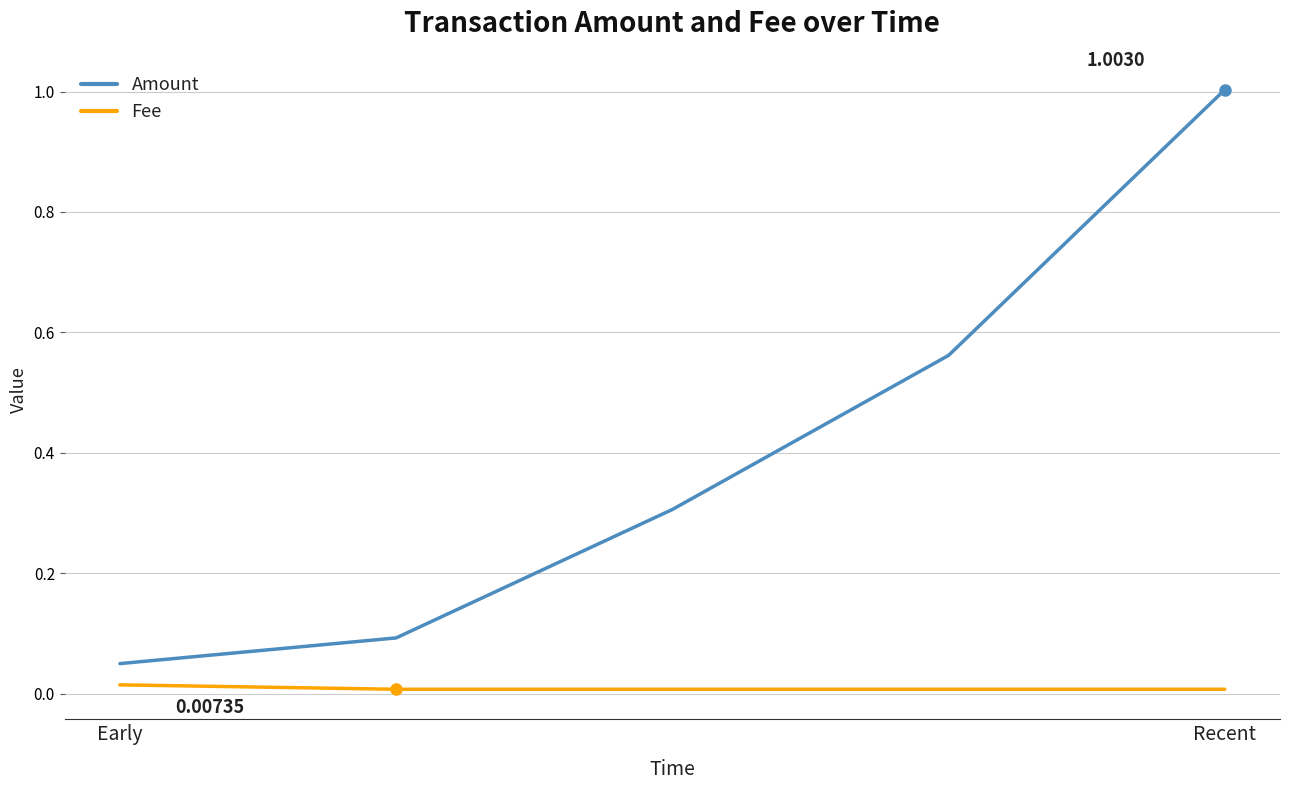

What are all the series names shown in the legend?

Amount, Fee